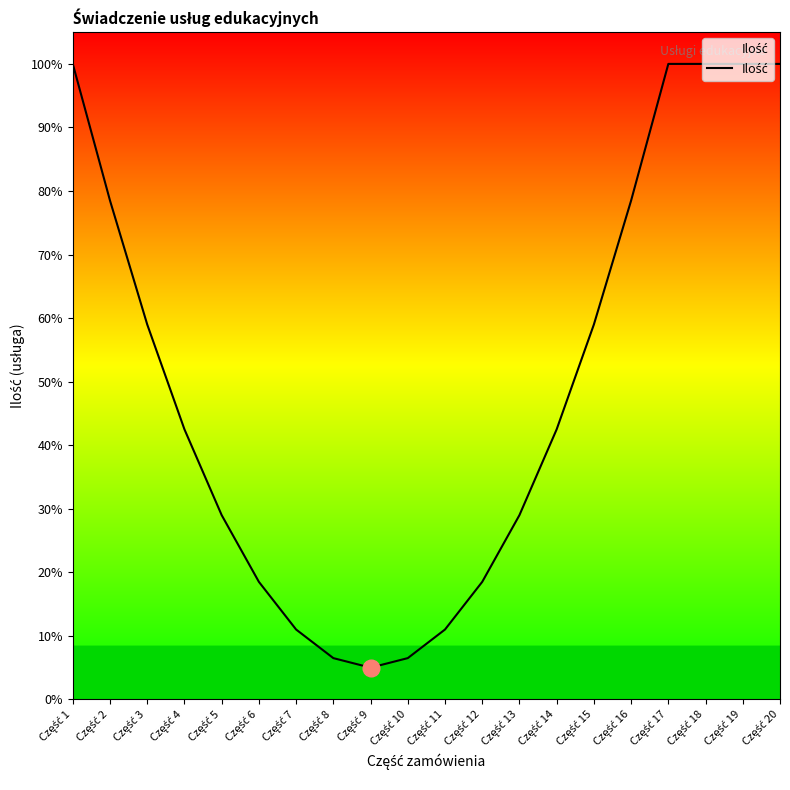

What is the minimum value shown in the chart?

5.0